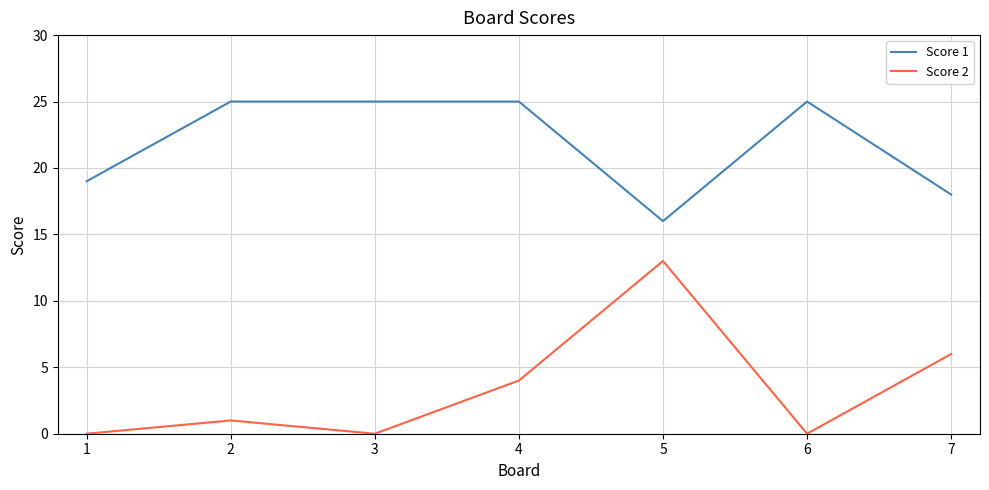

Rank the series by their maximum value, from lowest to highest.

Score 2, Score 1